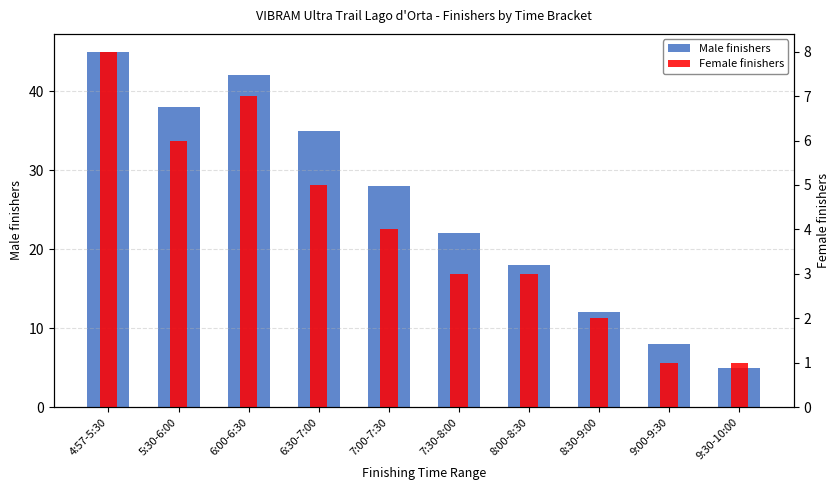

Where is Female finishers nearest to the value 4?

7:00-7:30